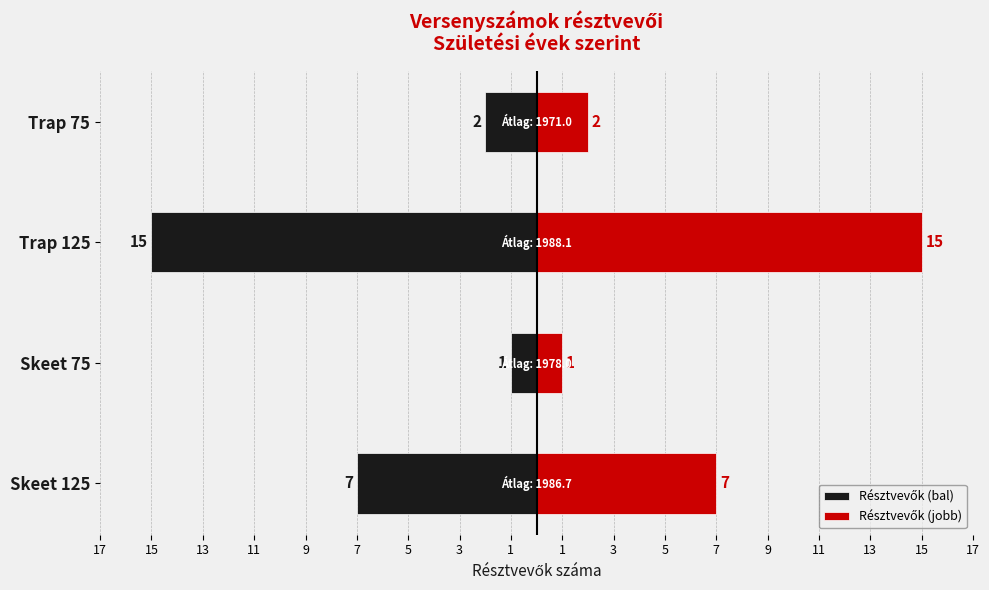

Reading right to left, list all the values displayed in this chart.

Résztvevők (bal): -2	-15	-1	-7
Résztvevők (jobb): 2	15	1	7